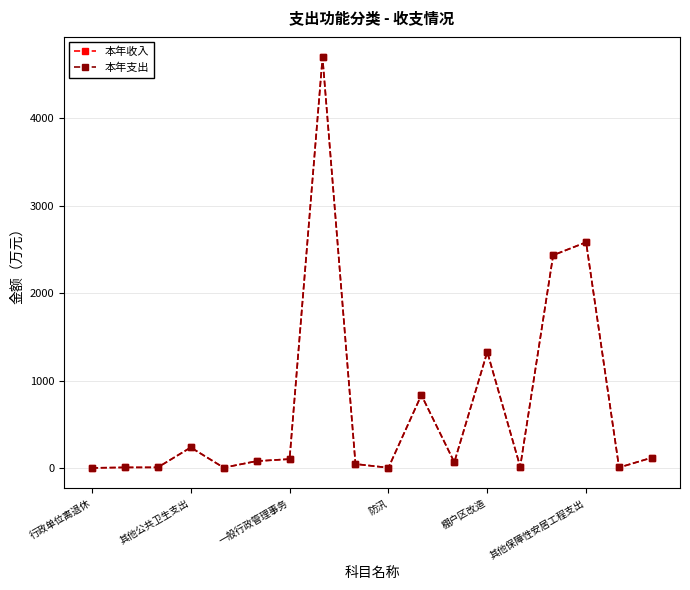

At how many categories does at least one series exceed 246?

5